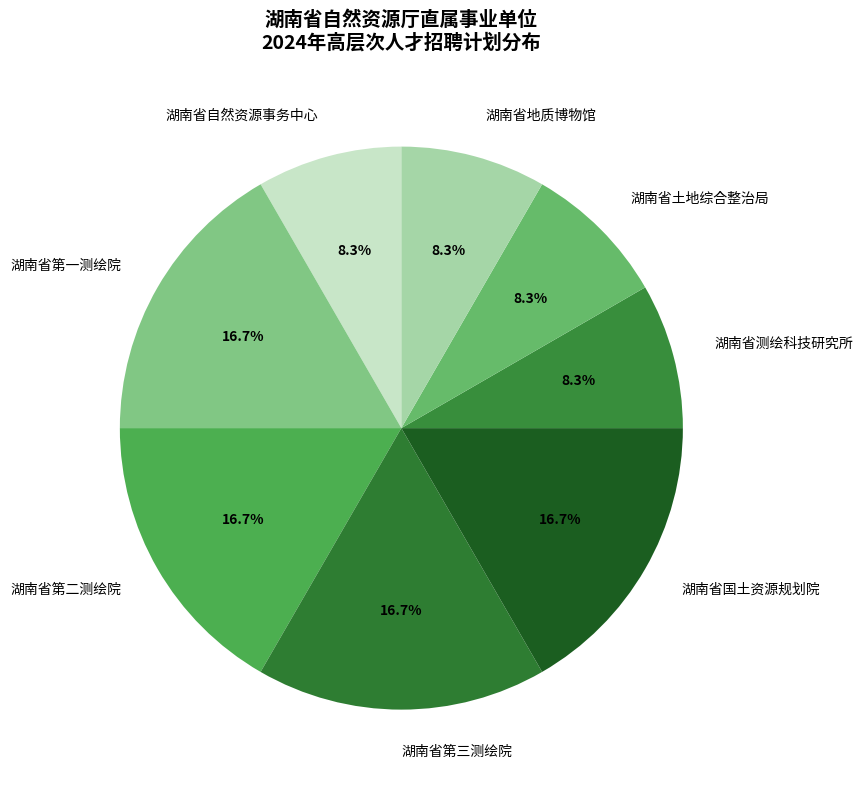

True or false: 湖南省自然资源事务中心 accounts for 2% of the total.

False